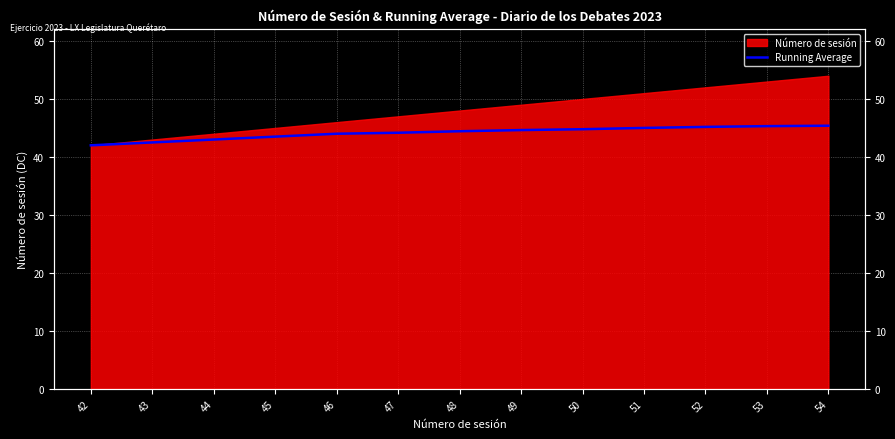

List the labels in order of value, smallest first.

42, 43, 44, 45, 46, 47, 48, 49, 50, 51, 52, 53, 54